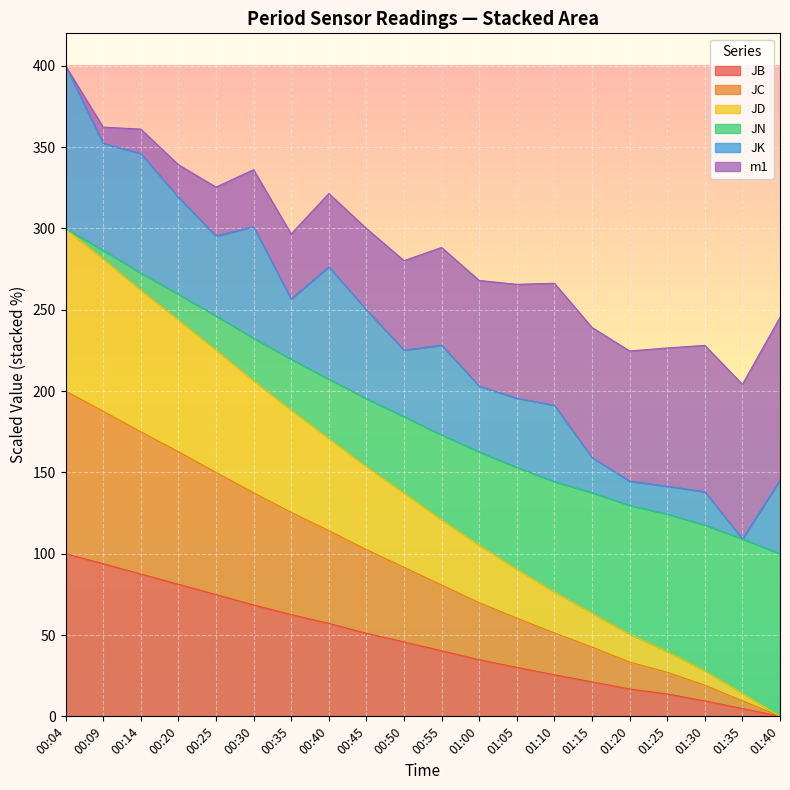

Is the value of JD at 00:20 greater than the value of JN at 00:40?

Yes